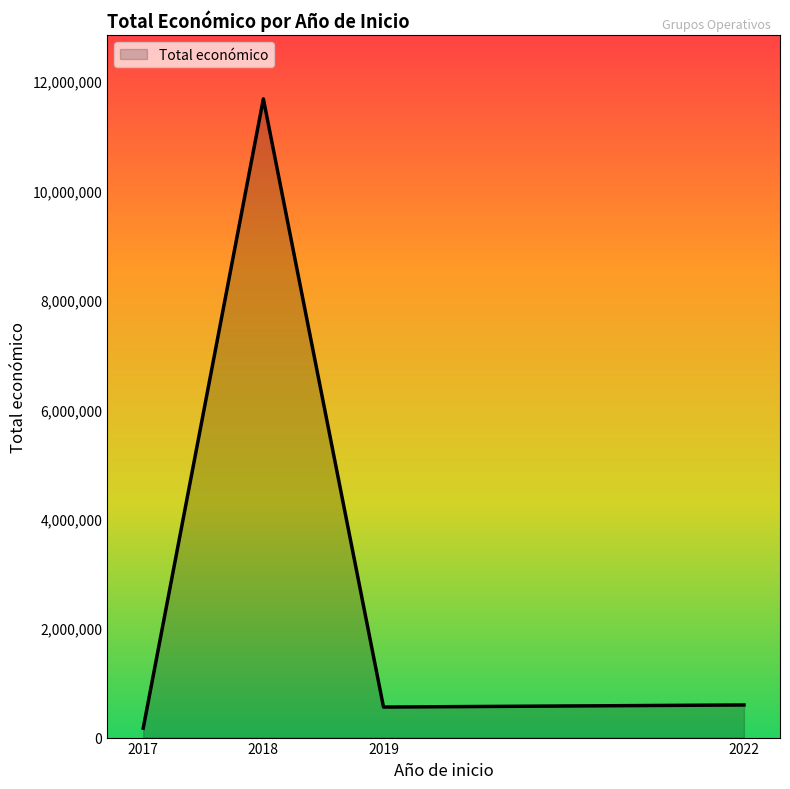

Where is the first local maximum?

2018